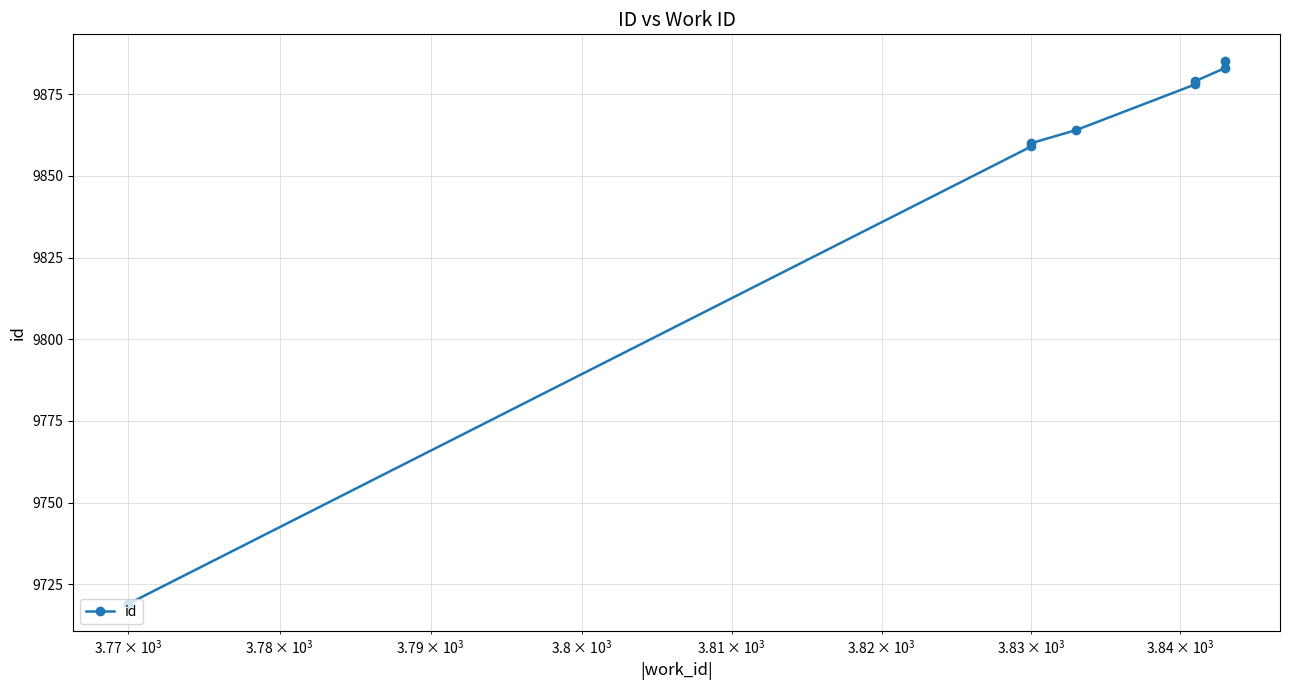

How many values exceed 9878?

3